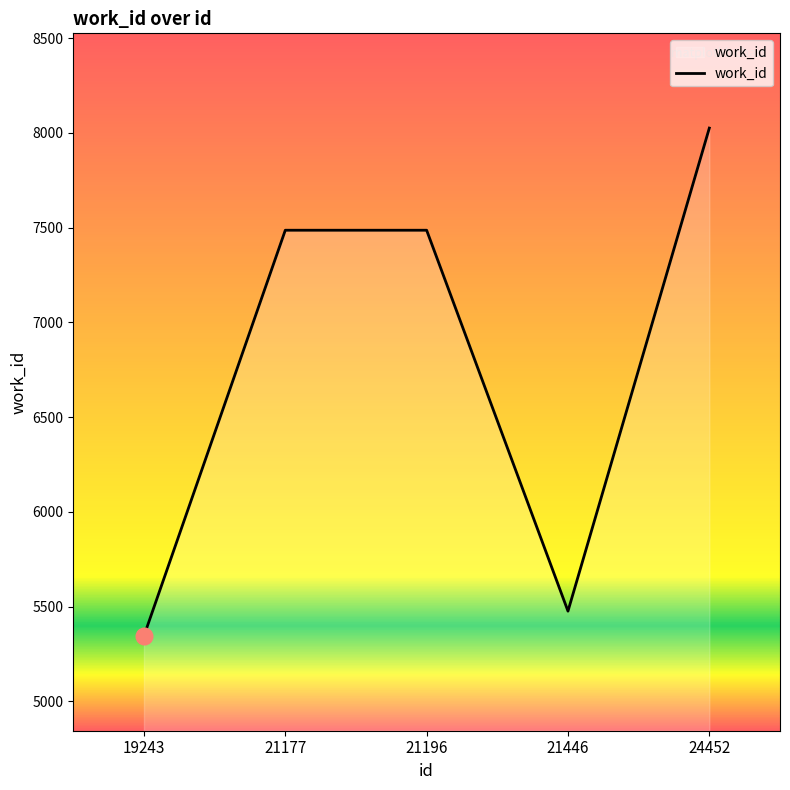

The value at 21177 is 3129. True or false?

False